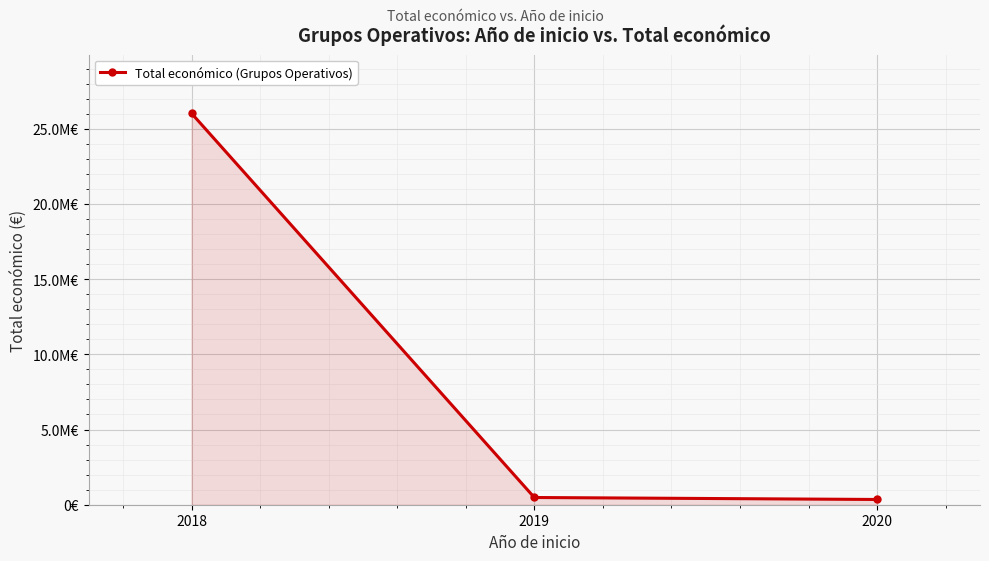

Which category has the highest value across all series?

2018